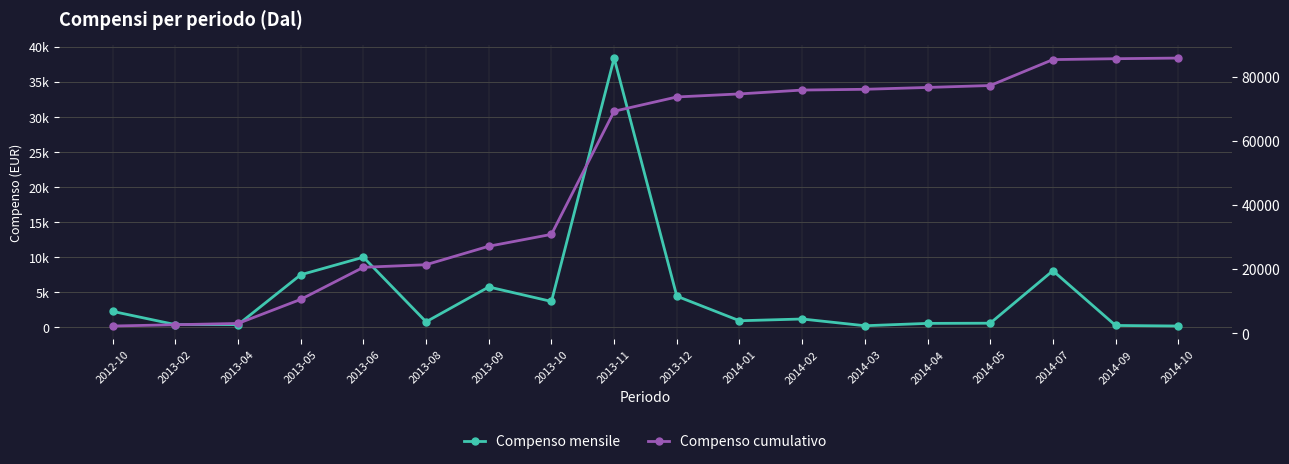

Which series has the widest spread of values?

Compenso cumulativo